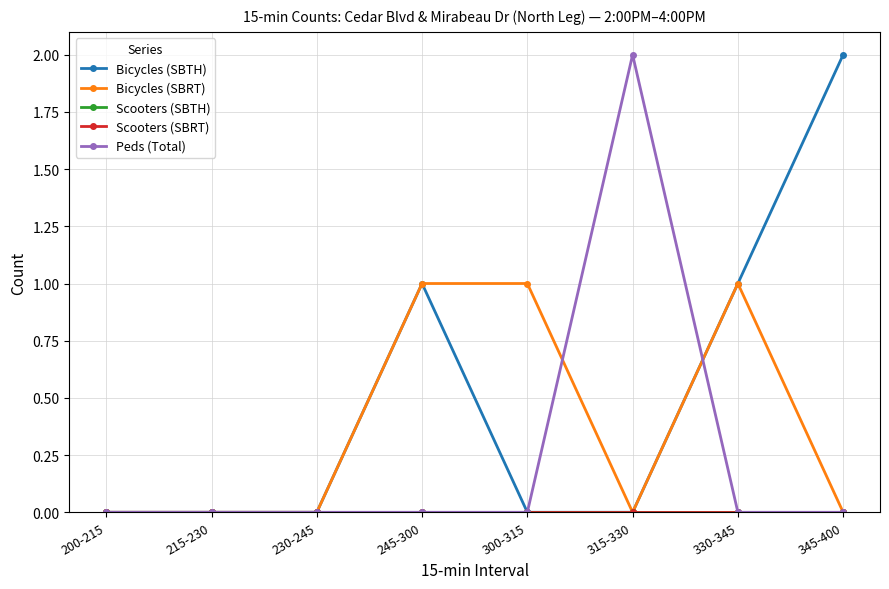

How many lines are shown in the chart?

5